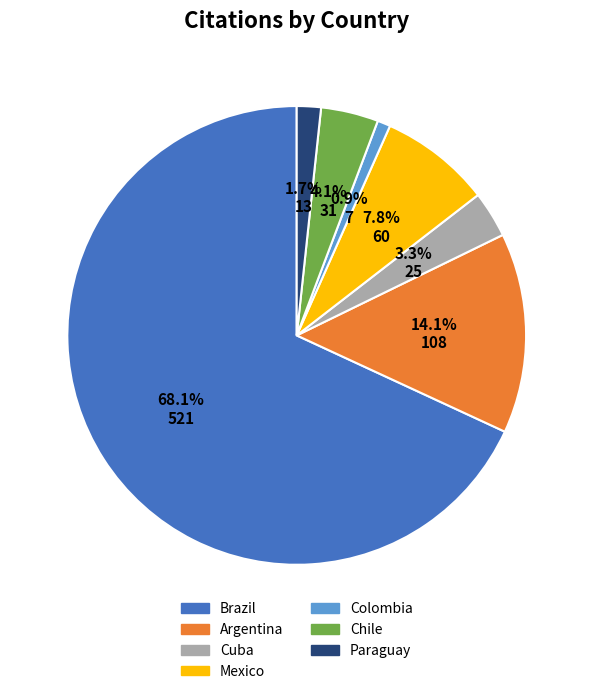

To the nearest percent, what is the average slice percentage?

14%